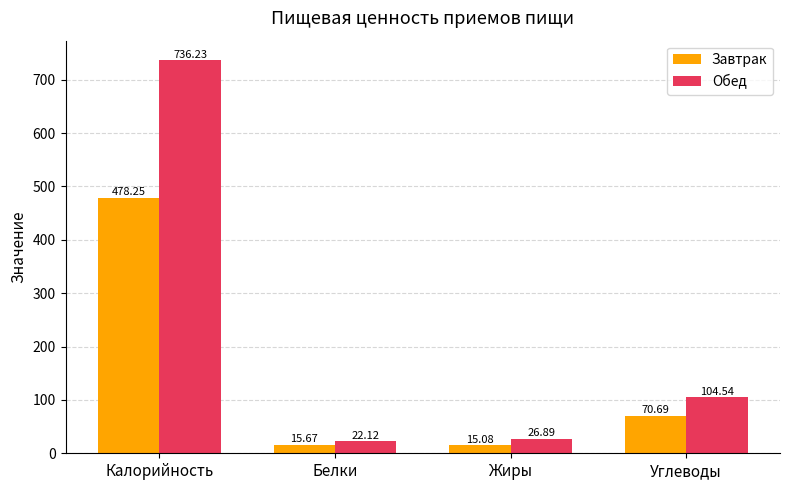

What are all the series names shown in the legend?

Завтрак, Обед